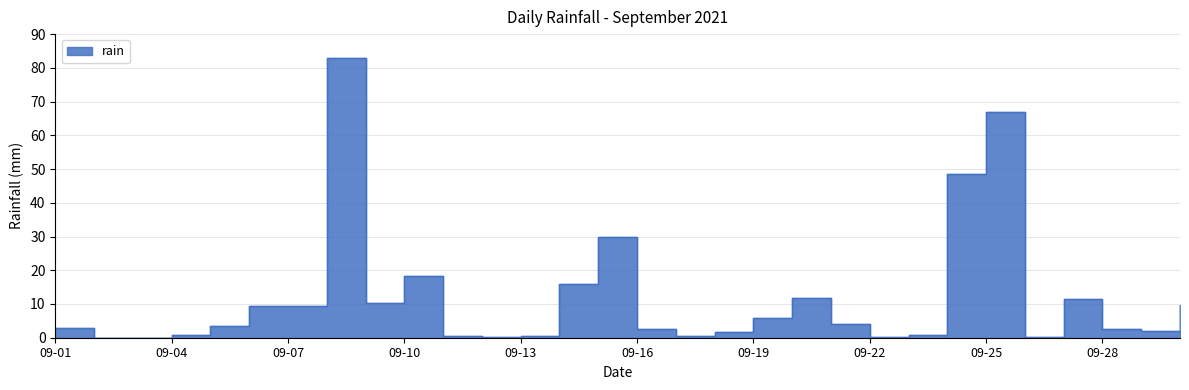

Reading left to right, extract all data points from this chart.

3.0	0.0	0.0	0.8	3.4	9.4	9.4	83.0	10.4	18.4	0.4	0.2	0.4	15.8	29.8	2.6	0.4	1.6	5.8	11.8	4.0	0.2	0.8	48.4	66.8	0.2	11.4	2.6	2.0	9.8